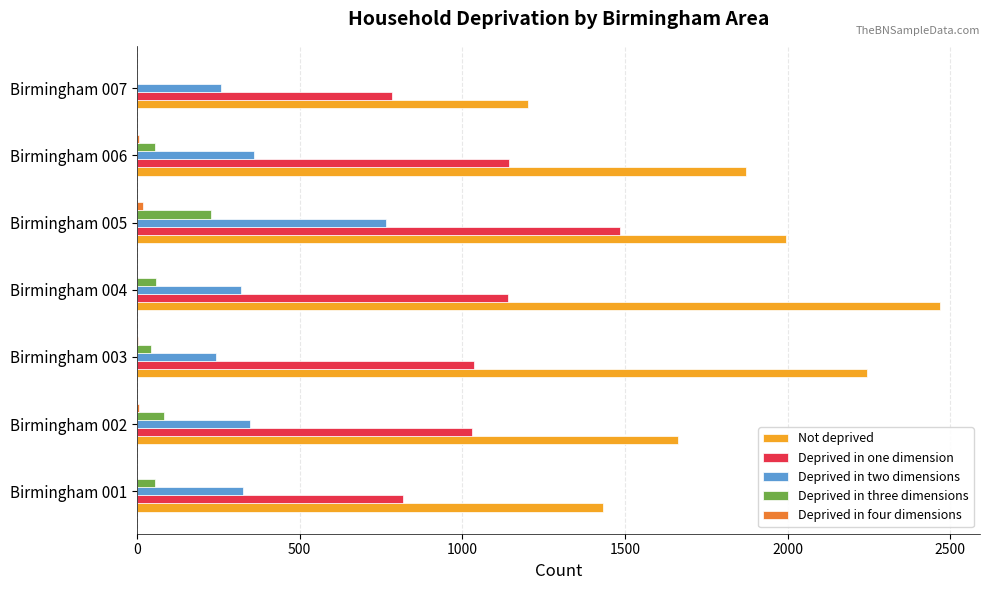

The value of Deprived in two dimensions at Birmingham 006 is 169. True or false?

False